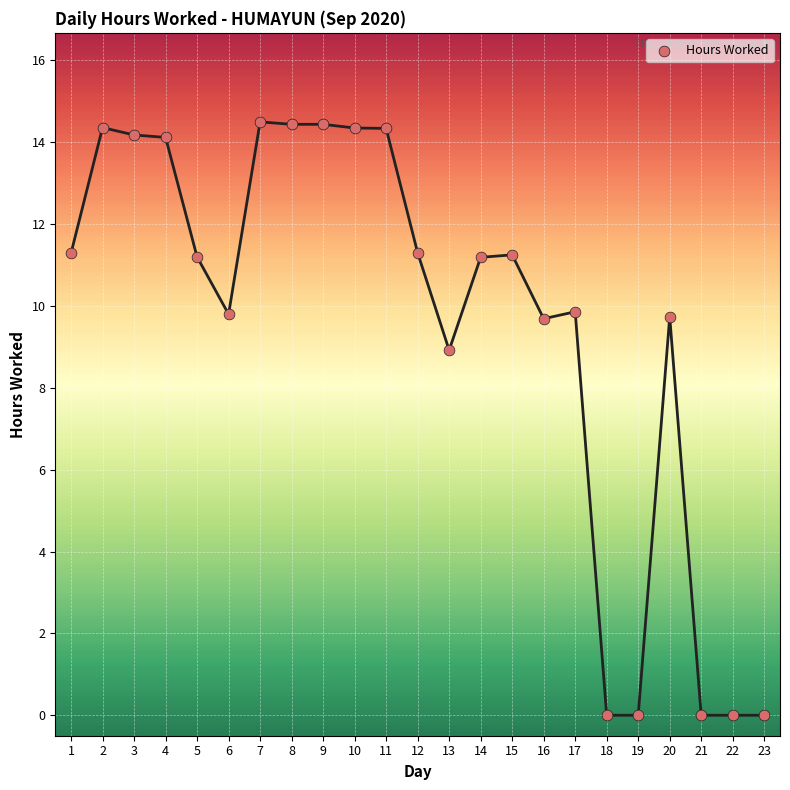

What is the range of Y values (max minus min)?

14.5